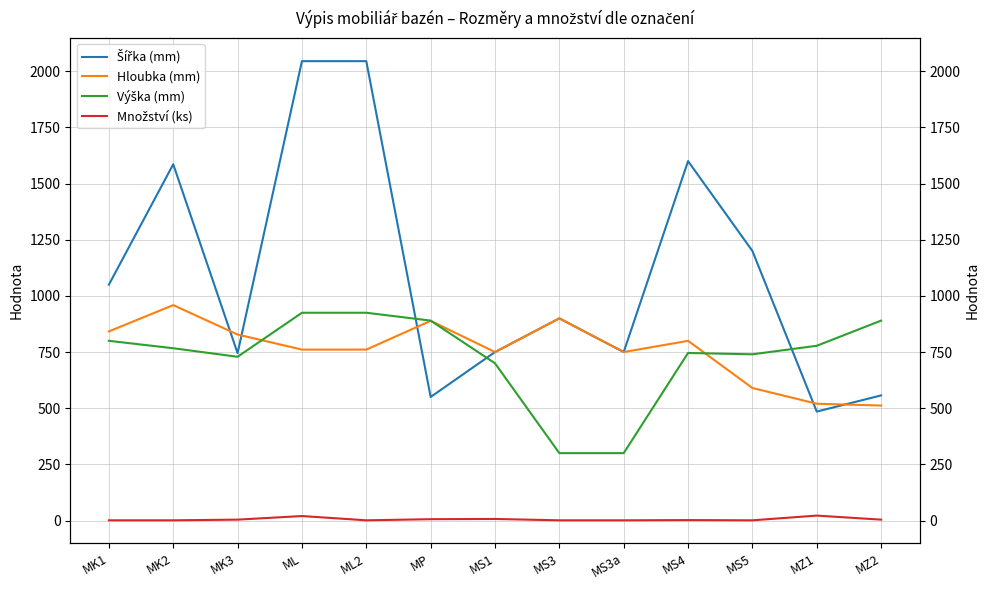

True or false: Množství (ks) and Šířka (mm) intersect in this chart.

False